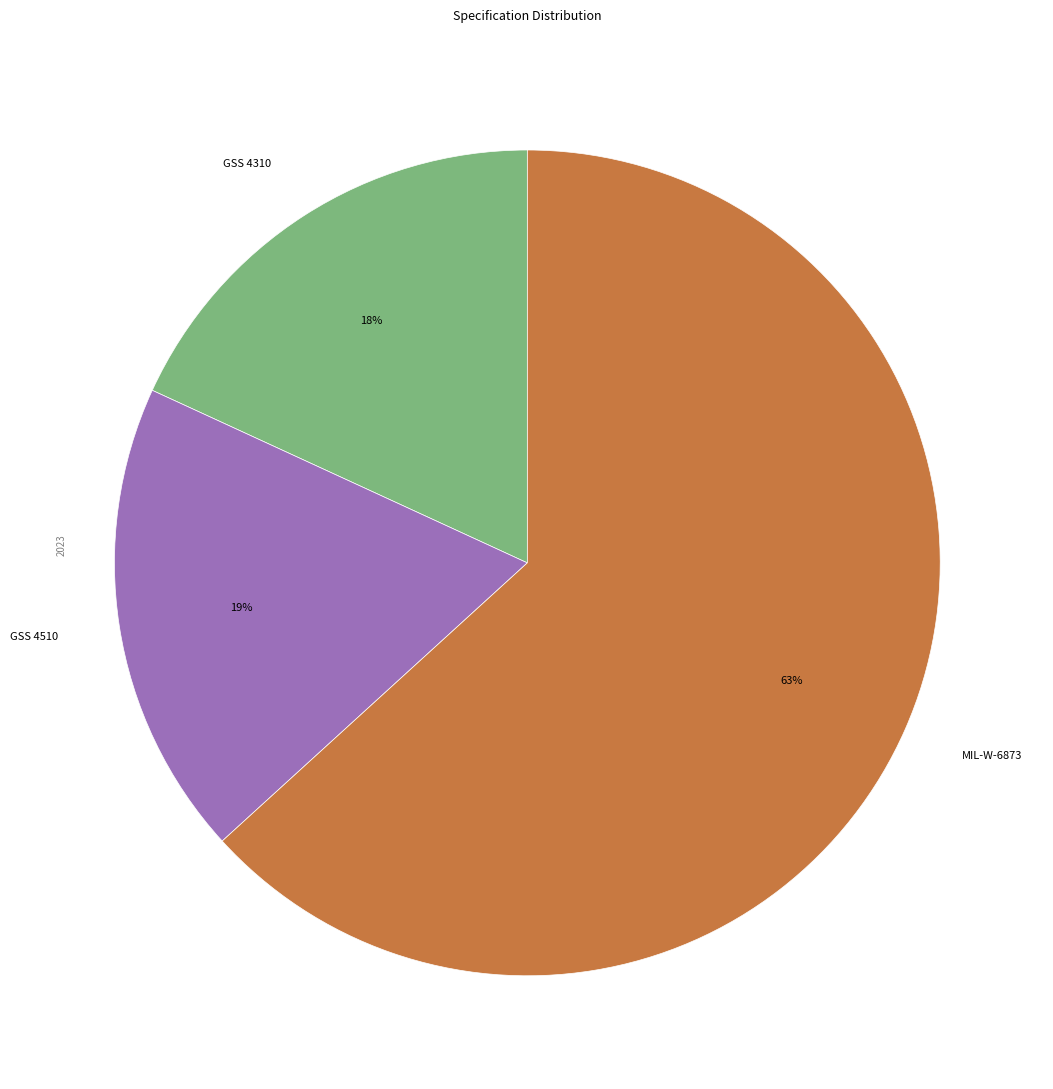

Do MIL-W-6873 and GSS 4310 together represent more than half of the pie?

Yes